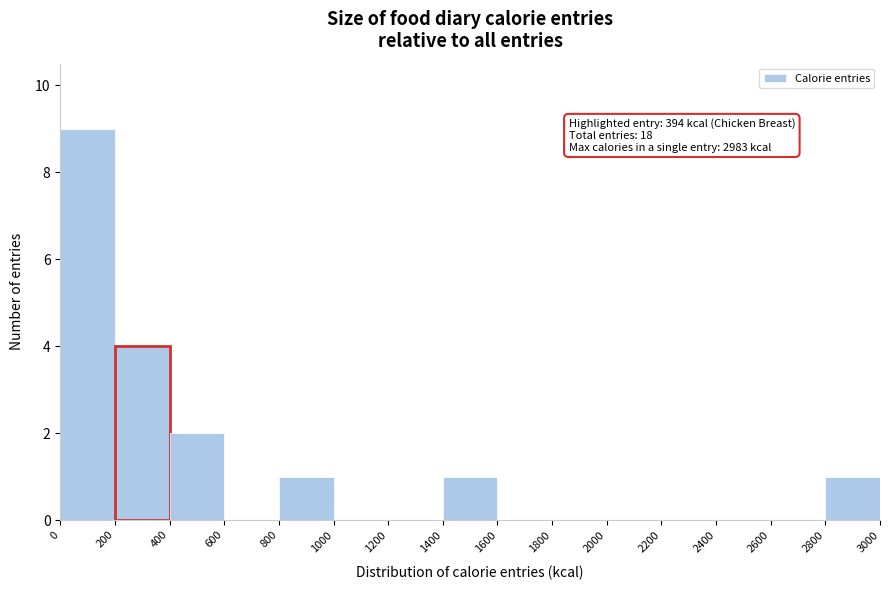

Over which range of the x-axis is the bar tallest?

0 to 200